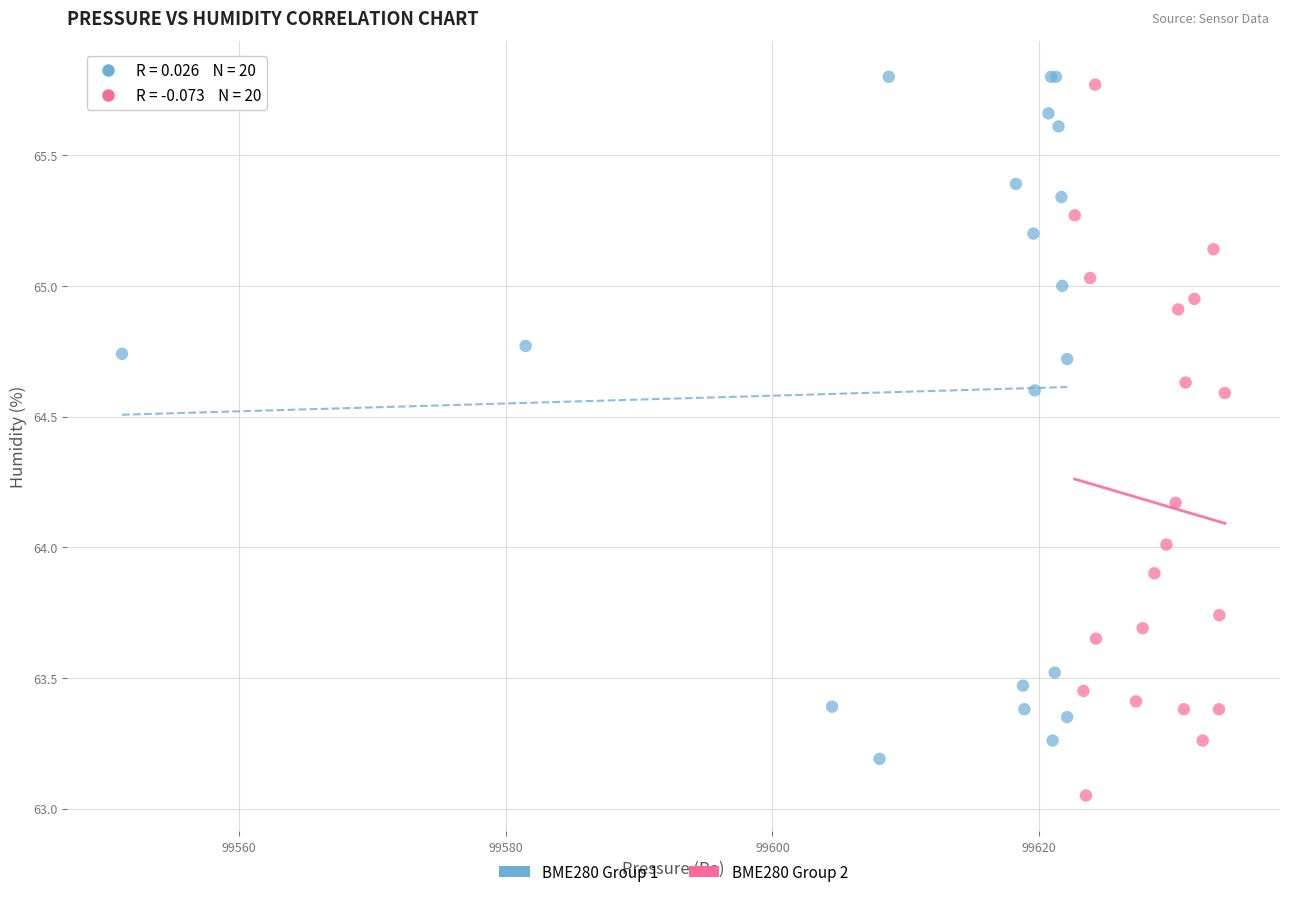

Which series contains the lowest Y value?

BME280 Group 2